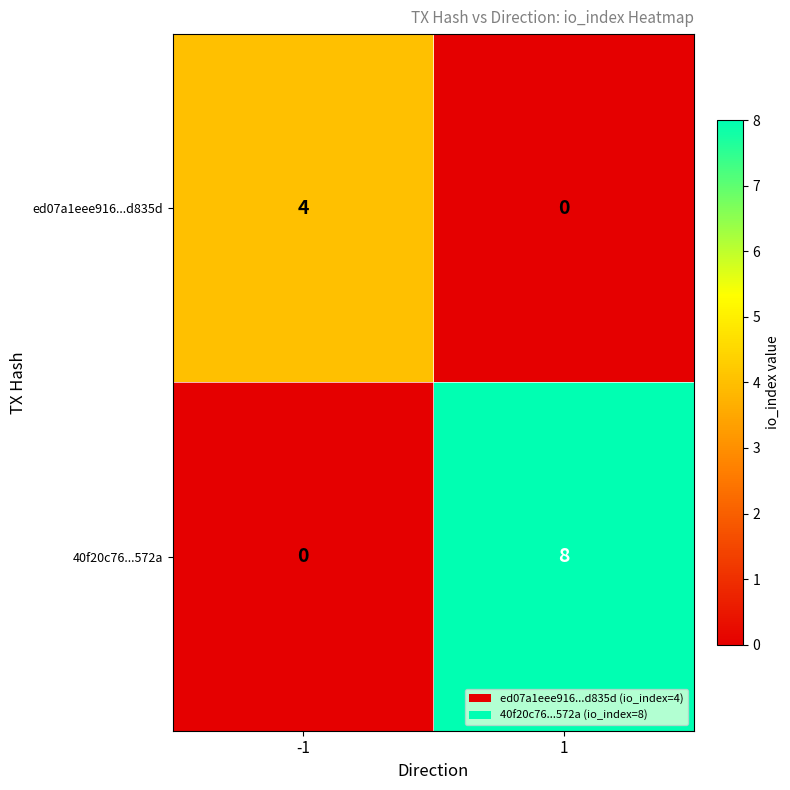

List the series in order of their overall mean, highest first.

40f20c76...572a, ed07a1eee916...d835d